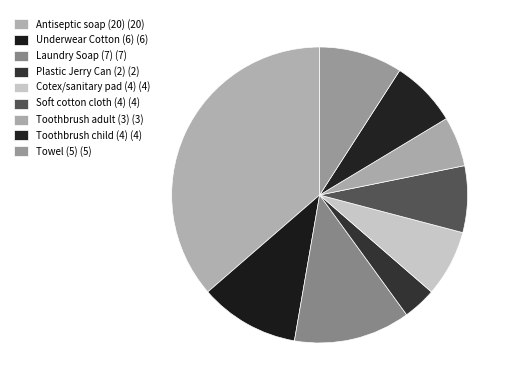

Do Towel (5) and Underwear Cotton (6) together represent more than half of the pie?

No